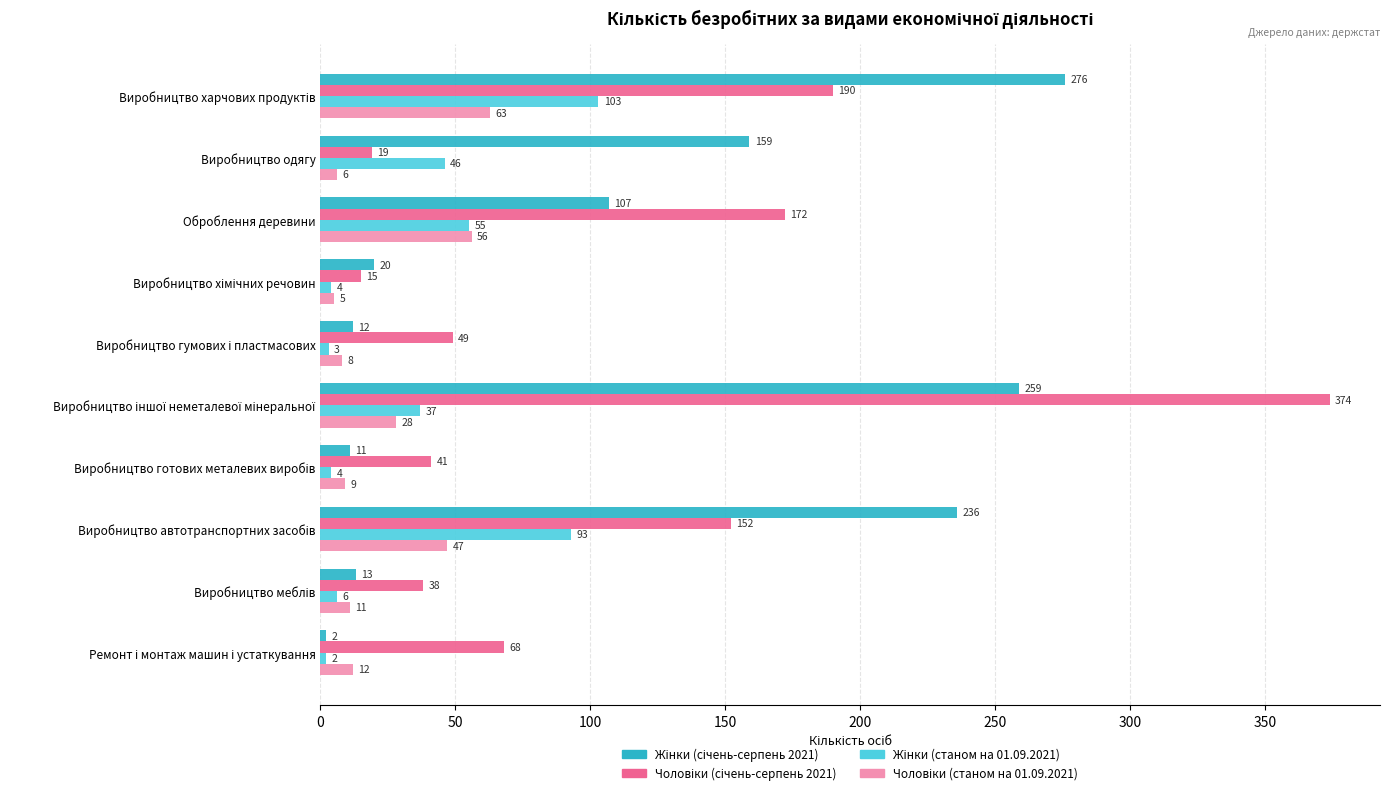

At how many categories does at least one series exceed 48?

7